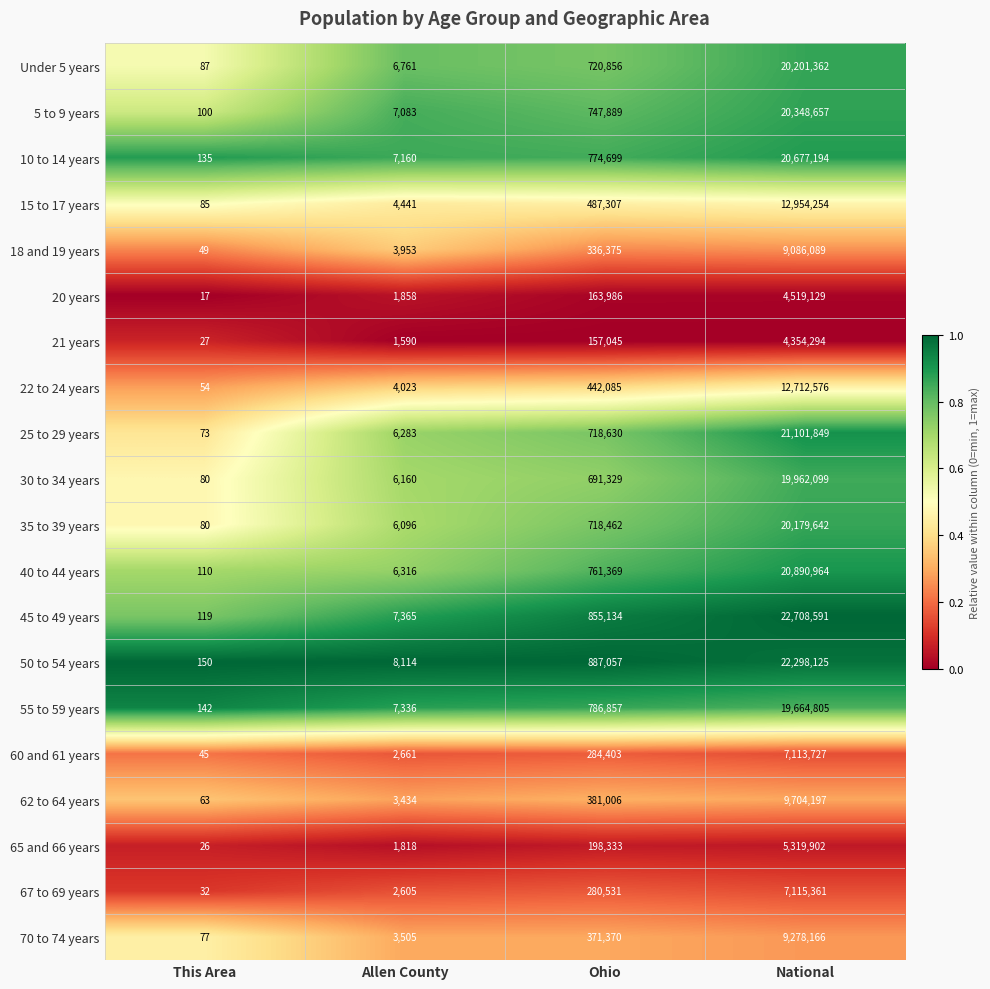

At Allen County, list the series in order from largest to smallest.

50 to 54 years, 45 to 49 years, 55 to 59 years, 10 to 14 years, 5 to 9 years, Under 5 years, 40 to 44 years, 25 to 29 years, 30 to 34 years, 35 to 39 years, 15 to 17 years, 22 to 24 years, 18 and 19 years, 70 to 74 years, 62 to 64 years, 60 and 61 years, 67 to 69 years, 20 years, 65 and 66 years, 21 years